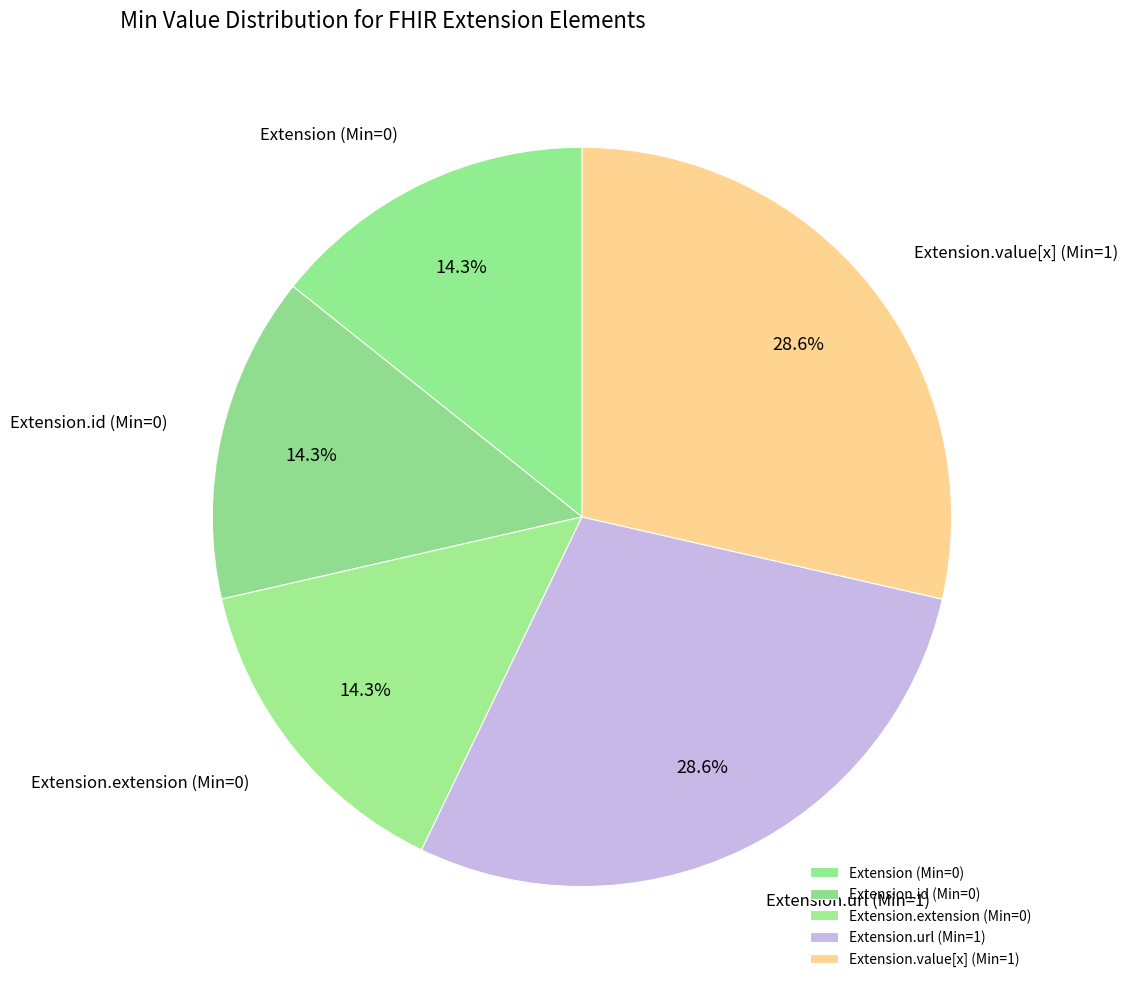

How much of the chart is everything except Extension (Min=0)?

85.7%